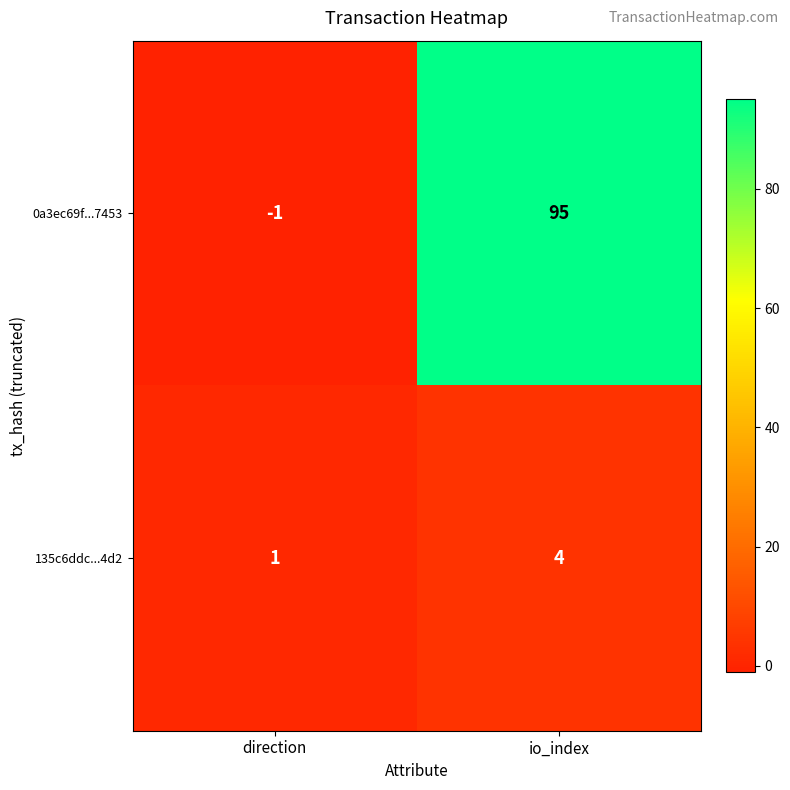

Which category has the highest value across all series?

io_index